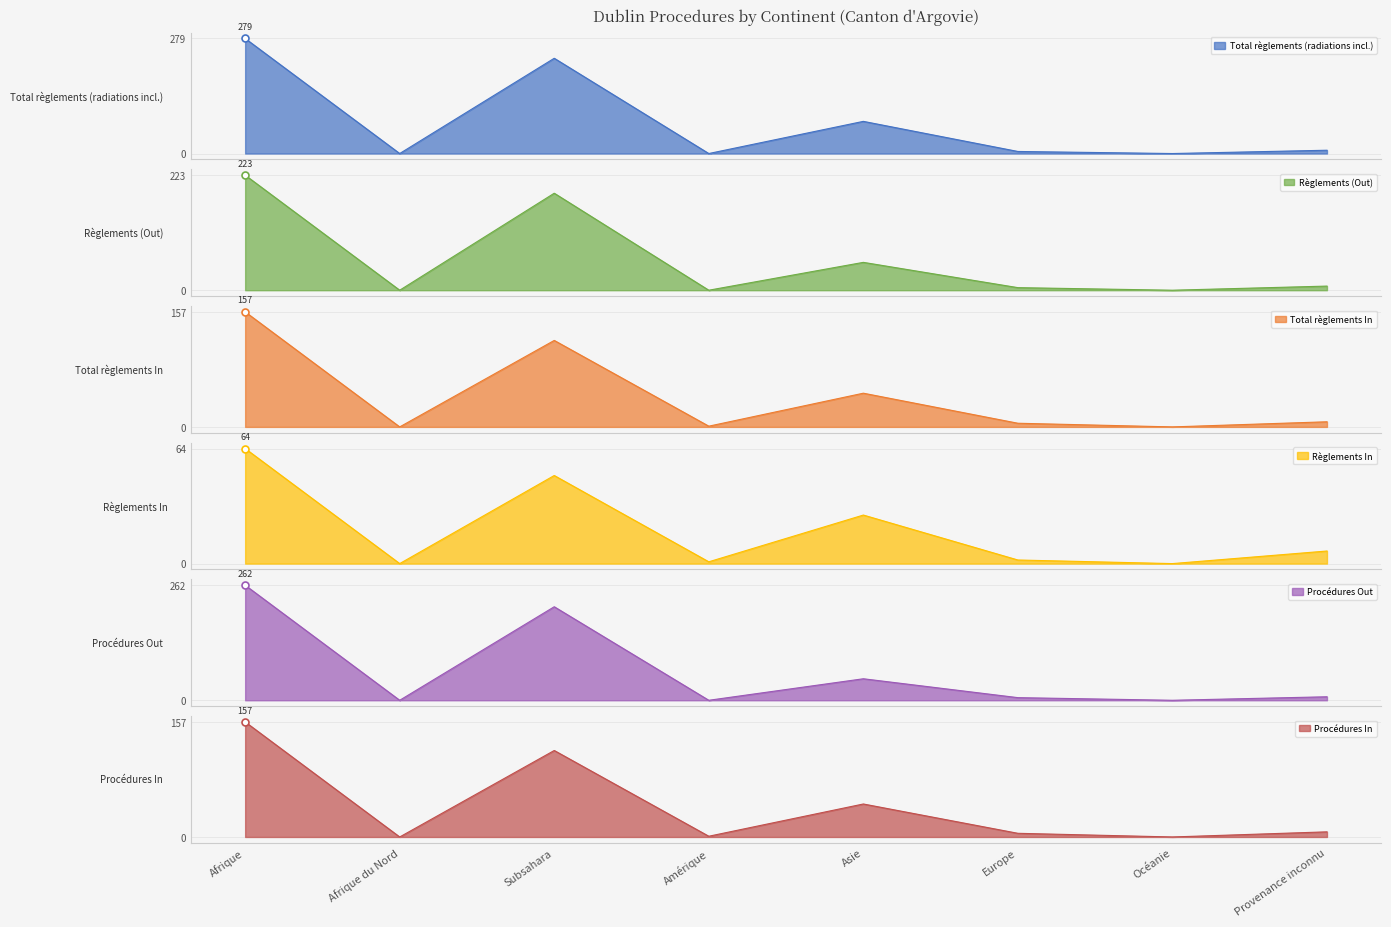

Count the number of categories in the chart.

8